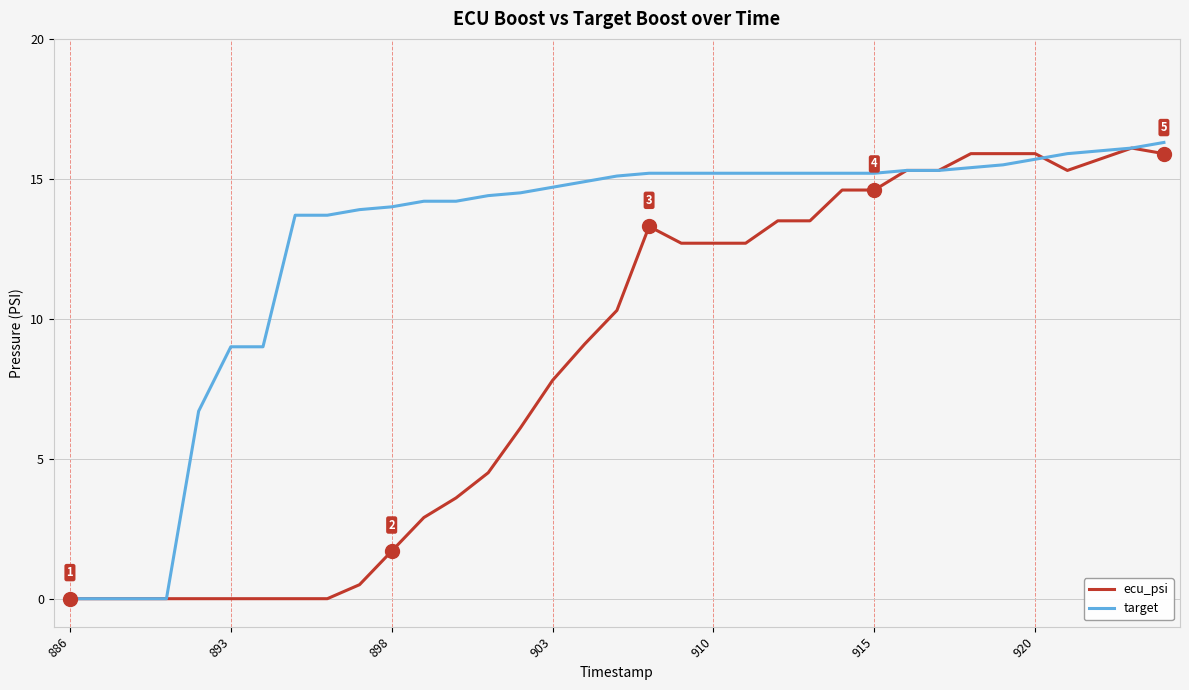

Rank the series by their average value, from highest to lowest.

target, ecu_psi